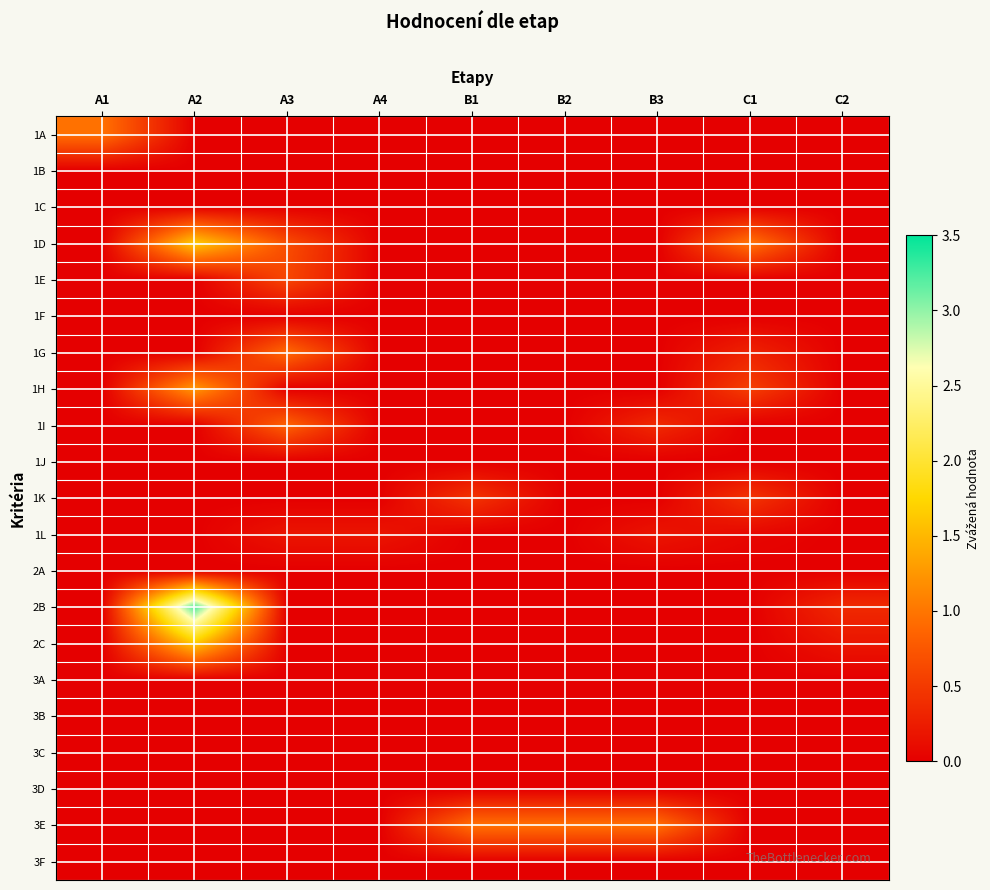

Reading left to right, list all the values displayed in this chart.

1A: A1=1.0	A2=0.0	A3=0.0	A4=0.0	B1=0.0	B2=0.0	B3=0.0	C1=0.0	C2=0.0
1B: A1=0.0	A2=0.0	A3=0.0	A4=0.0	B1=0.0	B2=0.0	B3=0.0	C1=0.0	C2=0.0
1C: A1=0.0	A2=0.0	A3=0.0	A4=0.0	B1=0.0	B2=0.0	B3=0.0	C1=0.0	C2=0.0
1D: A1=0.0	A2=1.6	A3=0.7	A4=0.0	B1=0.0	B2=0.0	B3=0.0	C1=1.0	C2=0.0
1E: A1=0.0	A2=0.0	A3=0.6	A4=0.0	B1=0.0	B2=0.0	B3=0.0	C1=0.0	C2=0.0
1F: A1=0.0	A2=0.0	A3=0.0	A4=0.0	B1=0.0	B2=0.0	B3=0.0	C1=0.0	C2=0.0
1G: A1=0.0	A2=0.0	A3=0.9	A4=0.0	B1=0.0	B2=0.0	B3=0.0	C1=0.3	C2=0.0
1H: A1=0.0	A2=1.3	A3=0.0	A4=0.0	B1=0.0	B2=0.0	B3=0.0	C1=0.5	C2=0.0
1I: A1=0.0	A2=0.0	A3=0.8	A4=0.0	B1=0.0	B2=0.0	B3=0.4	C1=0.0	C2=0.0
1J: A1=0.0	A2=0.0	A3=0.0	A4=0.0	B1=0.0	B2=0.0	B3=0.0	C1=0.0	C2=0.0
1K: A1=0.0	A2=0.0	A3=0.0	A4=0.0	B1=0.4	B2=0.0	B3=0.0	C1=0.4	C2=0.0
1L: A1=0.0	A2=0.0	A3=0.2	A4=0.2	B1=0.0	B2=0.0	B3=0.2	C1=0.1	C2=0.0
2A: A1=0.0	A2=0.0	A3=0.0	A4=0.0	B1=0.0	B2=0.0	B3=0.0	C1=0.0	C2=0.0
2B: A1=0.0	A2=3.2	A3=0.0	A4=0.0	B1=0.0	B2=0.0	B3=0.0	C1=0.0	C2=0.4
2C: A1=0.0	A2=1.6	A3=0.0	A4=0.0	B1=0.0	B2=0.0	B3=0.0	C1=0.0	C2=0.2
3A: A1=0.0	A2=0.0	A3=0.0	A4=0.0	B1=0.0	B2=0.0	B3=0.0	C1=0.0	C2=0.0
3B: A1=0.0	A2=0.0	A3=0.0	A4=0.0	B1=0.0	B2=0.0	B3=0.0	C1=0.0	C2=0.0
3C: A1=0.0	A2=0.0	A3=0.0	A4=0.0	B1=0.0	B2=0.0	B3=0.0	C1=0.0	C2=0.0
3D: A1=0.0	A2=0.0	A3=0.0	A4=0.0	B1=0.0	B2=0.0	B3=0.0	C1=0.0	C2=0.0
3E: A1=0.0	A2=0.0	A3=0.0	A4=0.0	B1=1.0	B2=1.0	B3=1.0	C1=0.0	C2=0.0
3F: A1=0.0	A2=0.0	A3=0.0	A4=0.0	B1=0.0	B2=0.0	B3=0.0	C1=0.0	C2=0.0